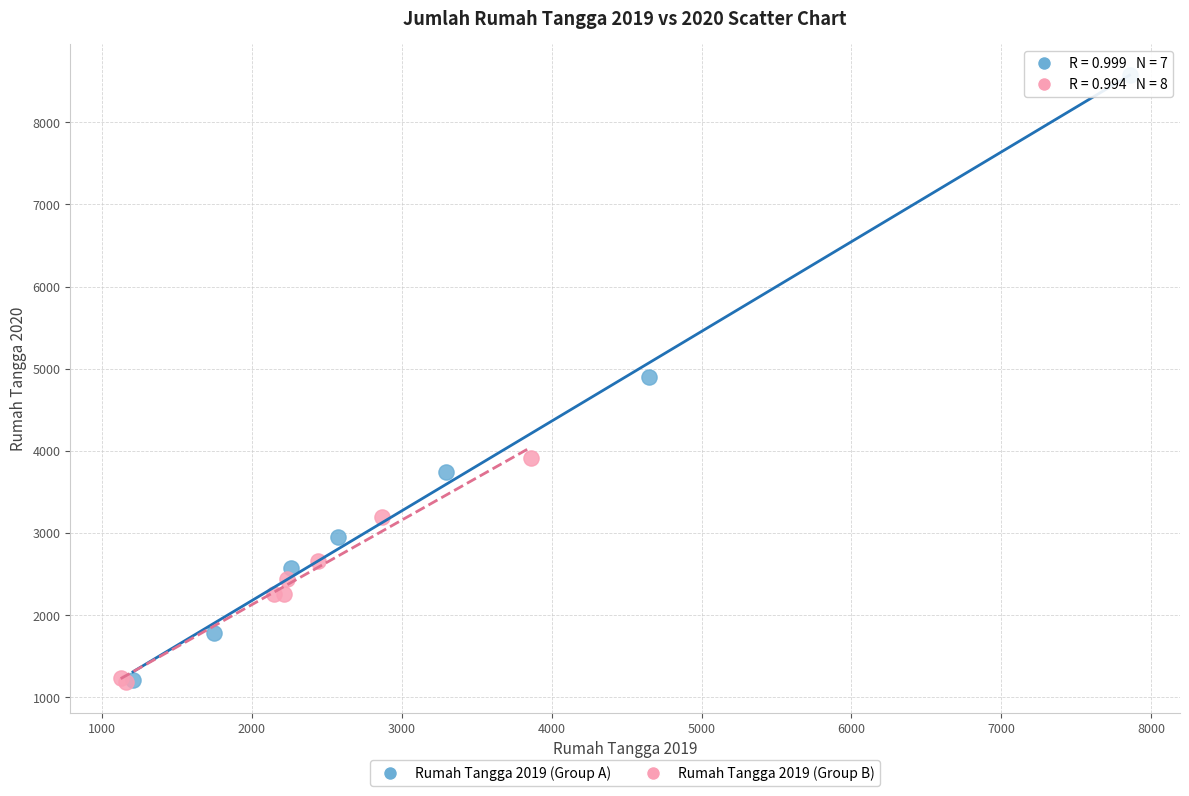

What are all the series names shown in the legend?

Rumah Tangga 2019 (Group A), Rumah Tangga 2019 (Group B)